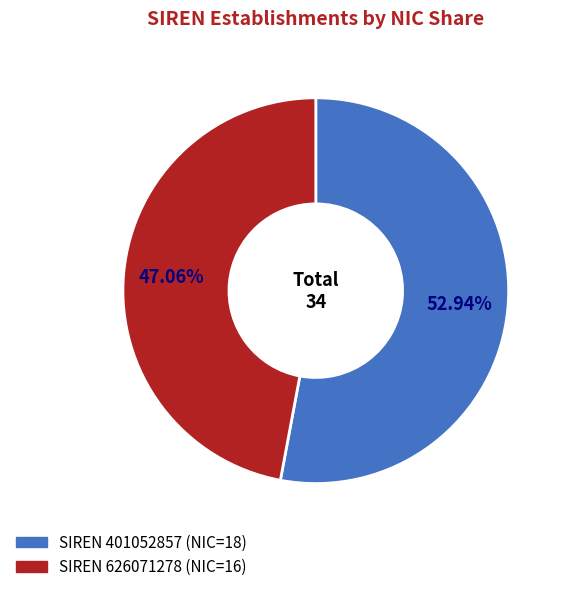

Is there a majority slice in this chart?

Yes